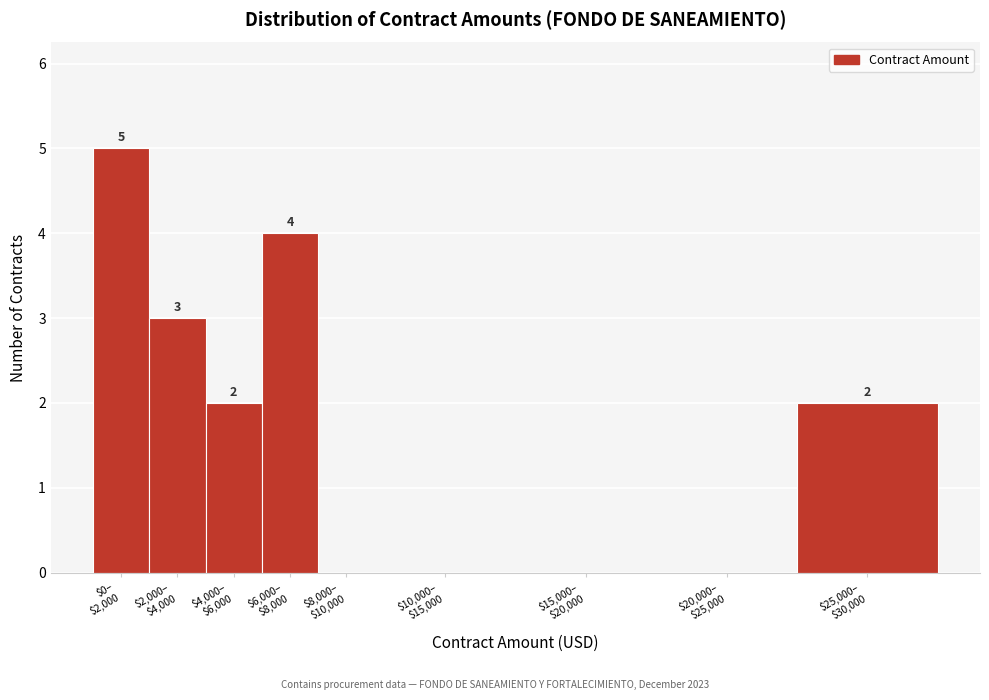

What is the sum of all values?

16